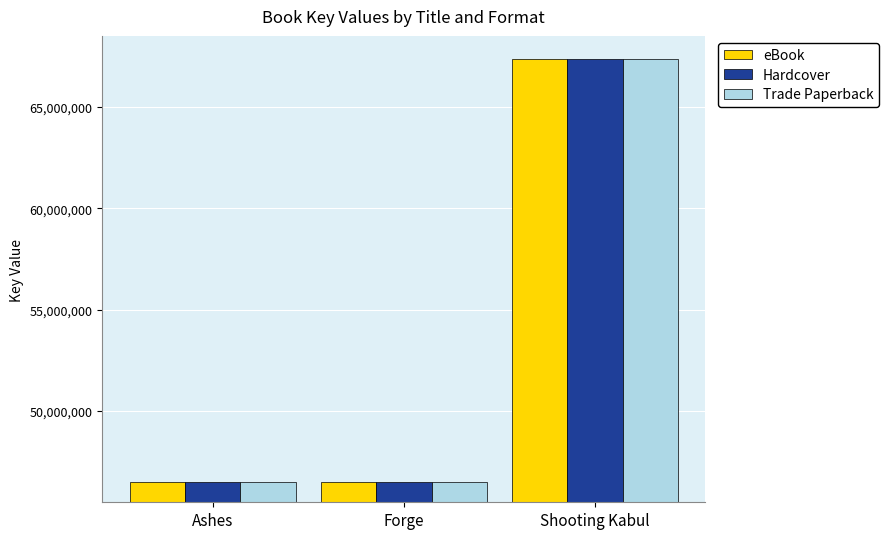

The value of eBook at Forge is 46517861. True or false?

True